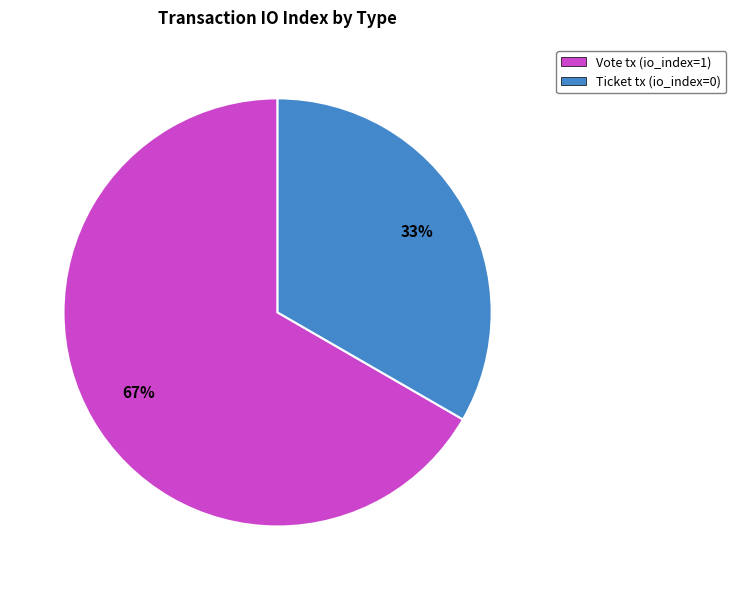

Is there any slice that represents more than half of the pie?

Yes